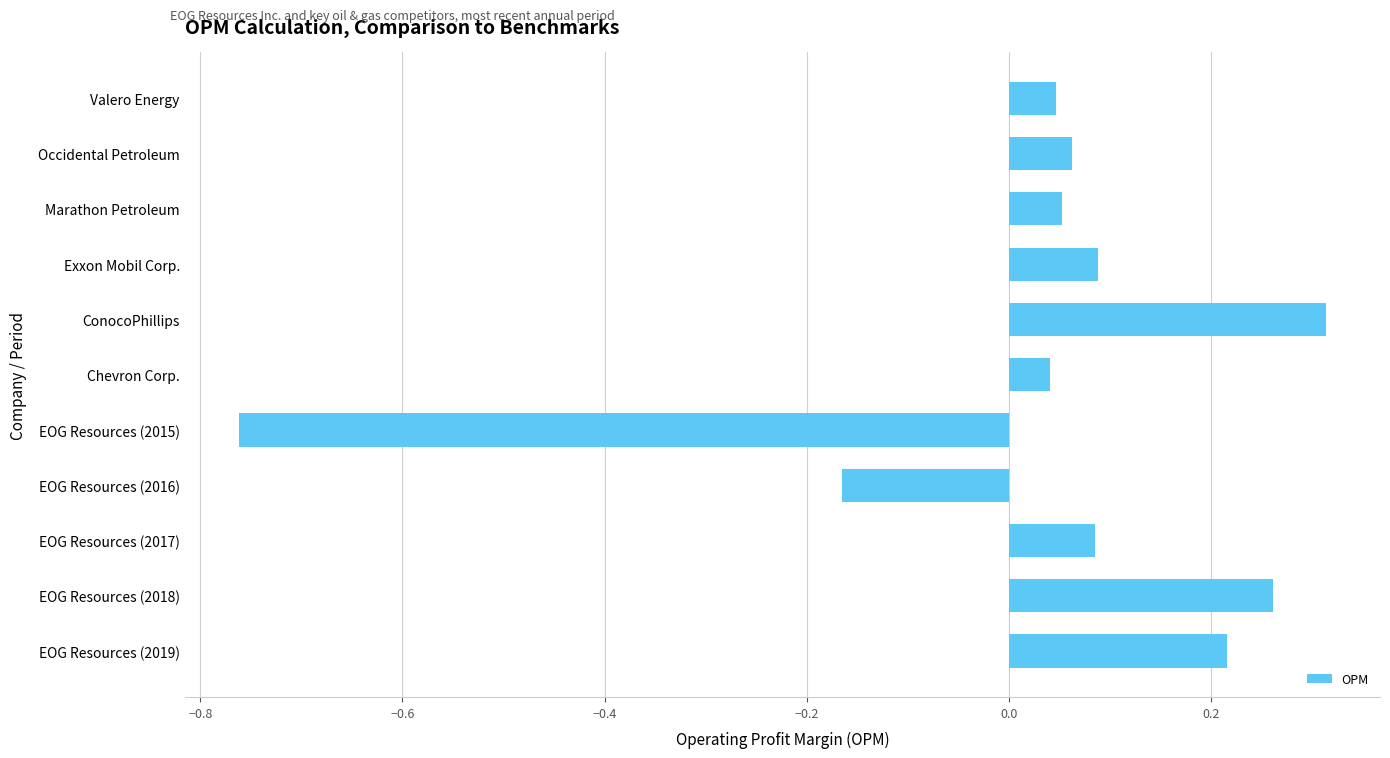

Does the chart contain stacked bars?

No